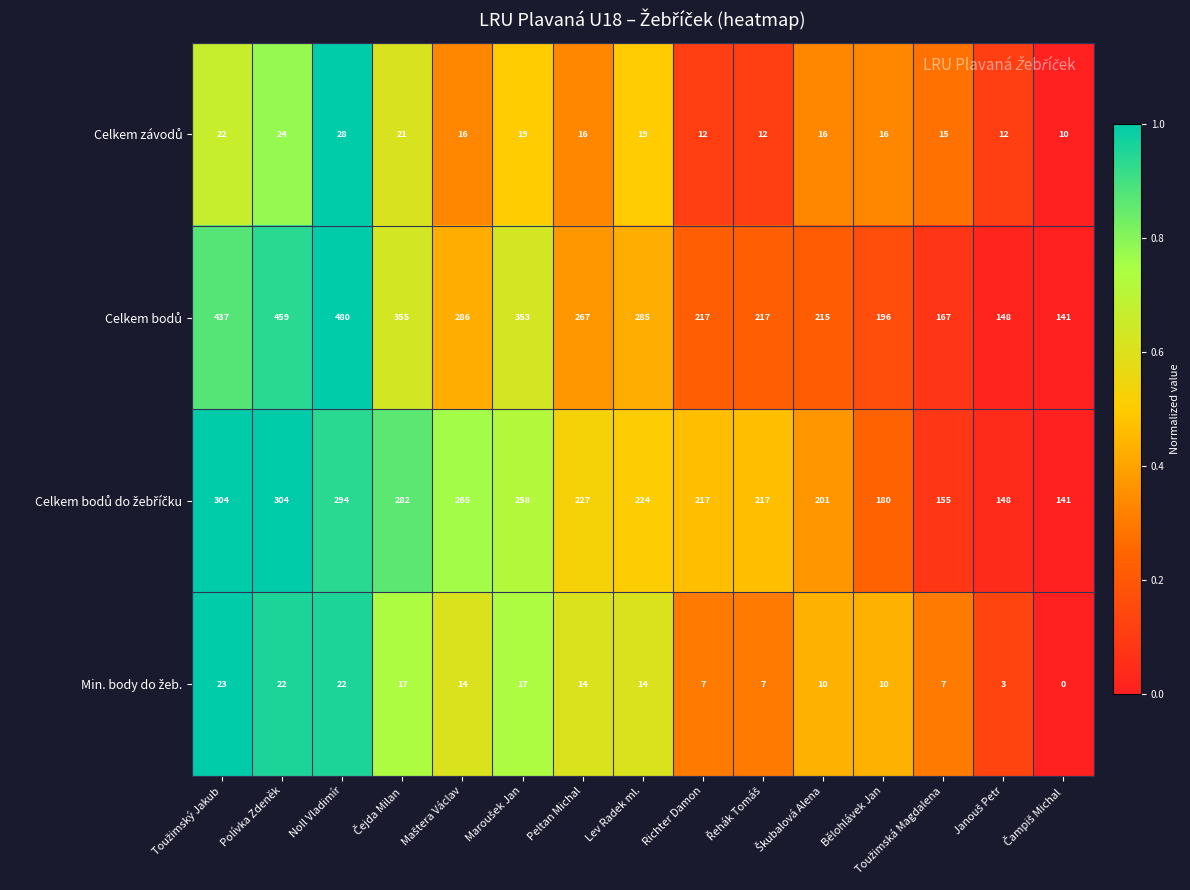

What is the total value across all series at Peltan Michal?

524